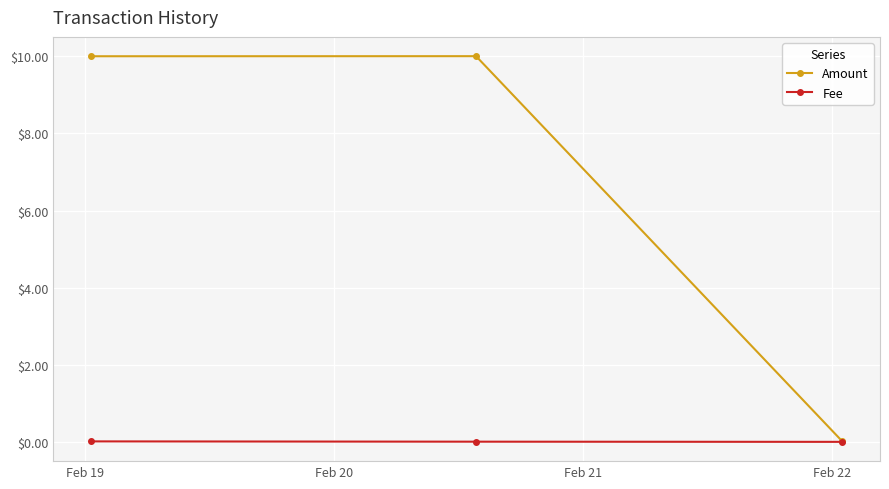

At how many categories does at least one series exceed 5?

2